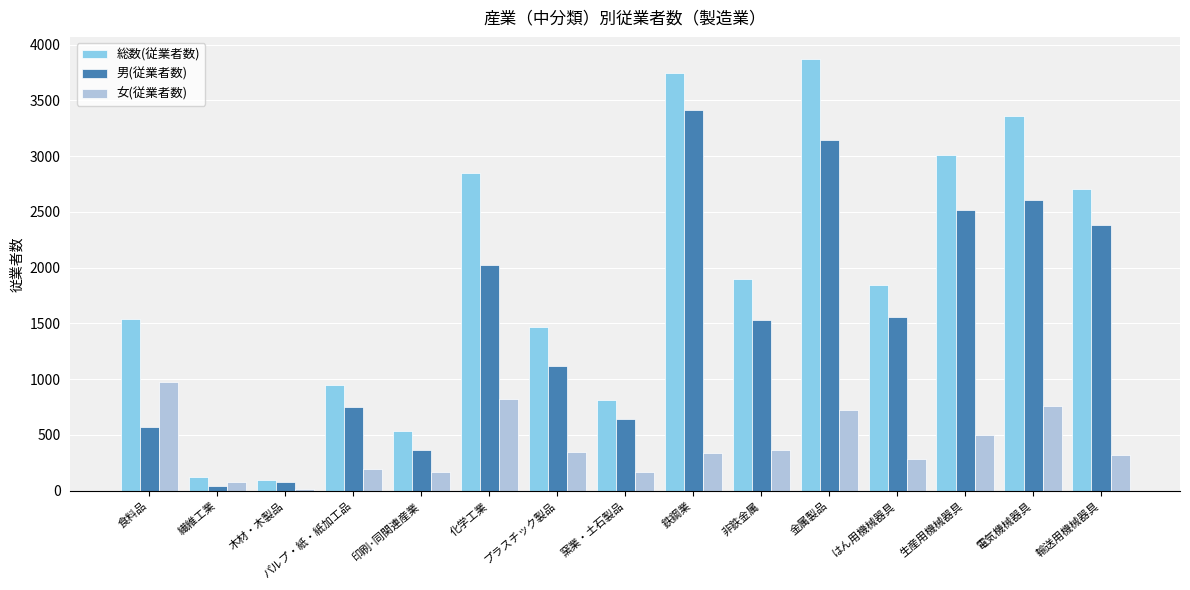

What are all the series names shown in the legend?

総数(従業者数), 男(従業者数), 女(従業者数)